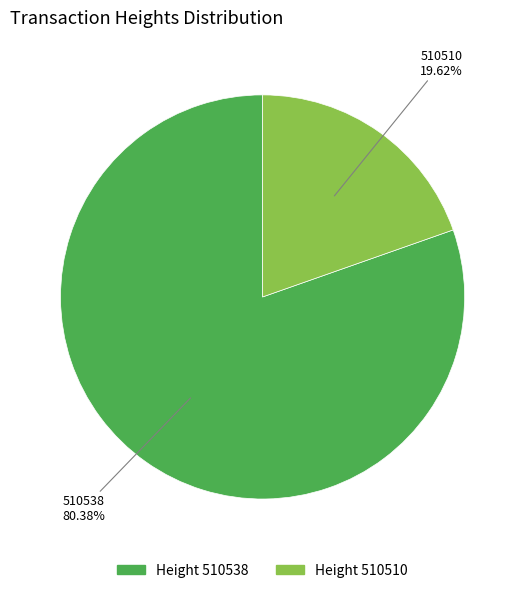

To the nearest percent, what is the average slice percentage?

50%